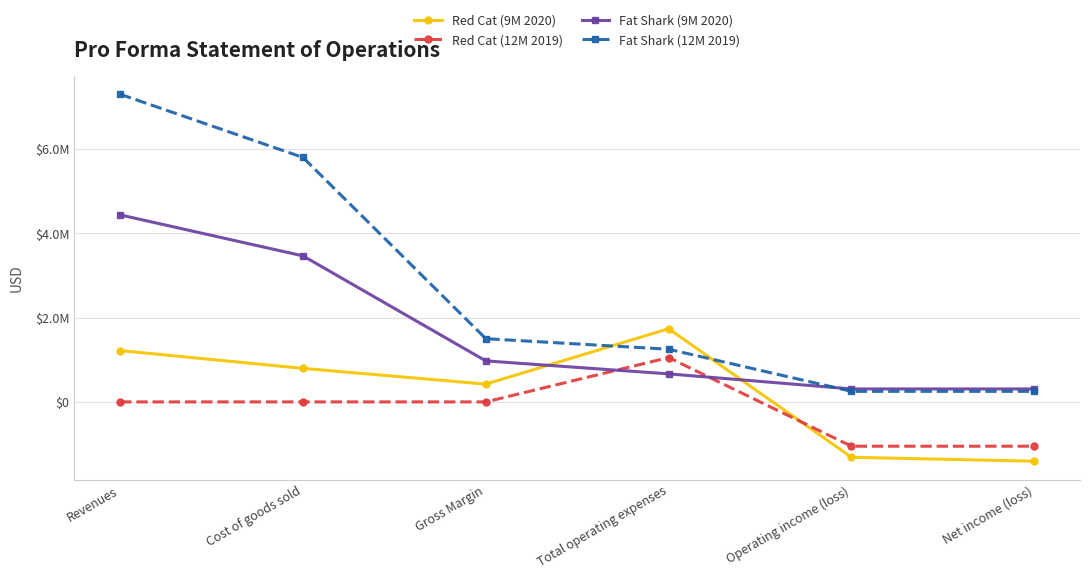

What is the sum of all Fat Shark (12M 2019) values?

16347006